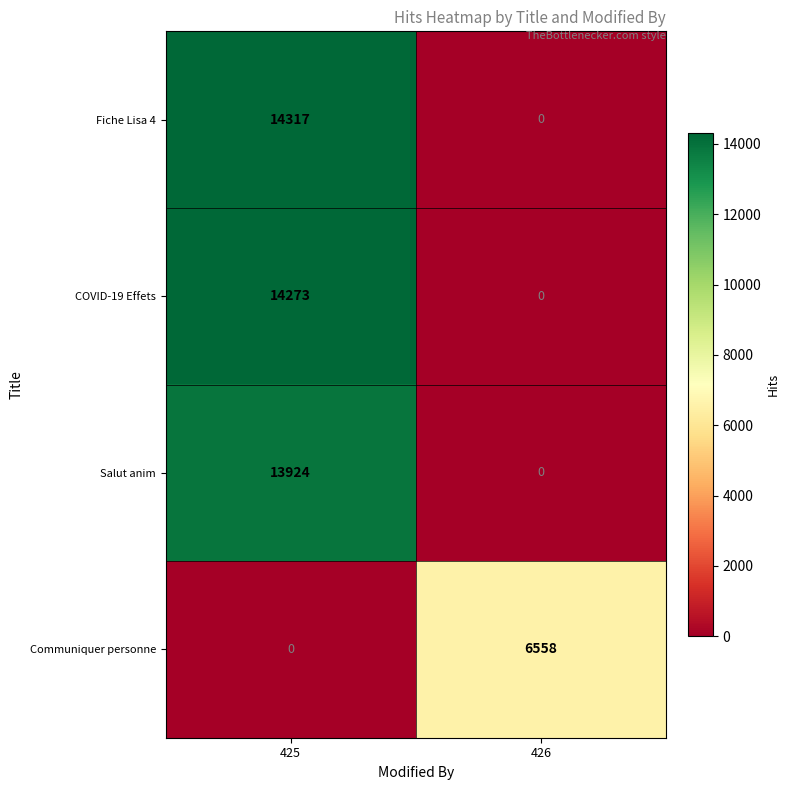

Reading right to left, extract all data points from this chart.

Fiche Lisa 4: 426=0	425=14317
COVID-19 Effets: 426=0	425=14273
Salut anim: 426=0	425=13924
Communiquer personne: 426=6558	425=0